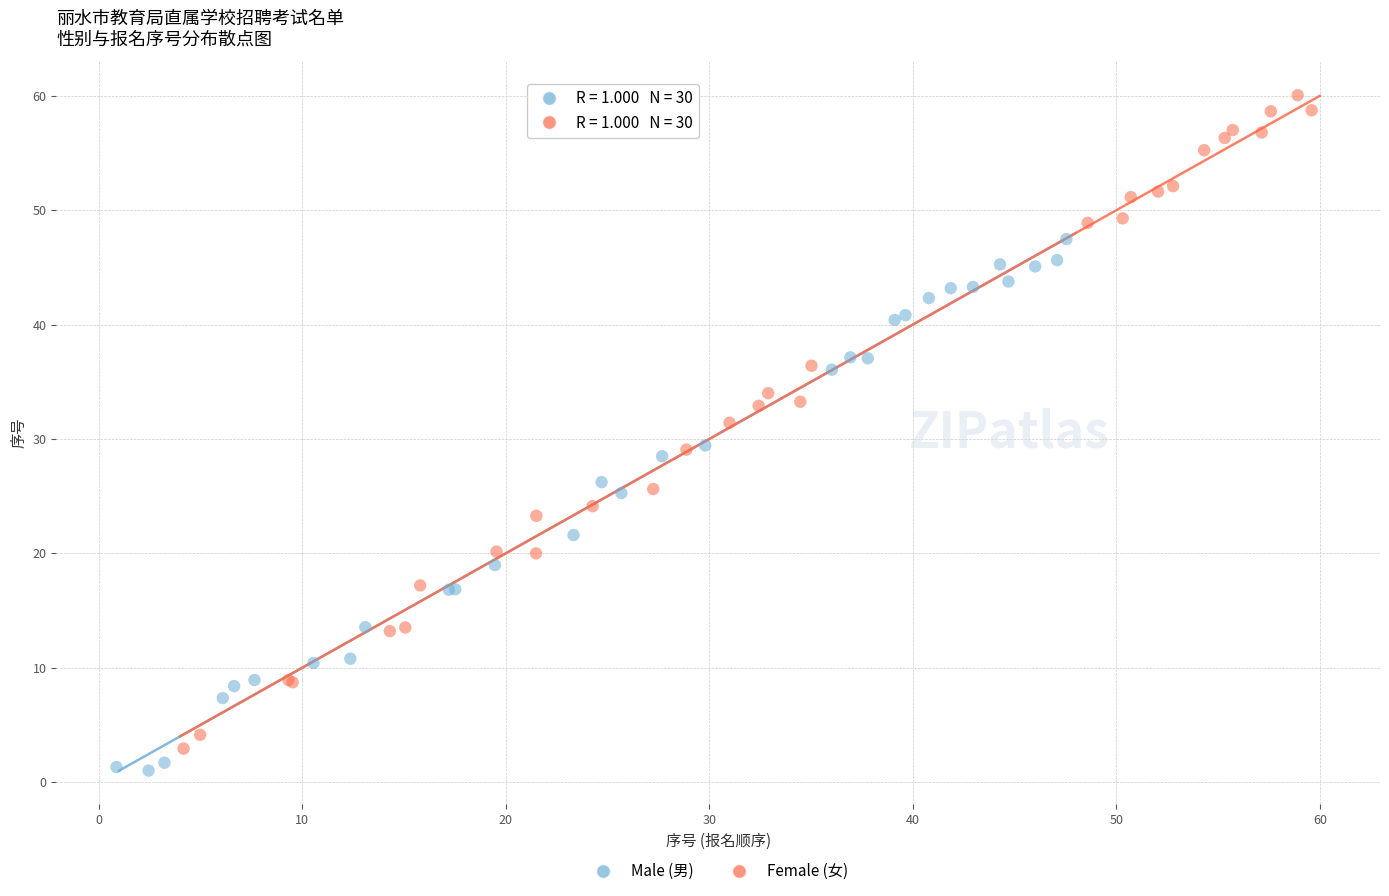

Which series has the largest Y range (max minus min)?

Female (女)